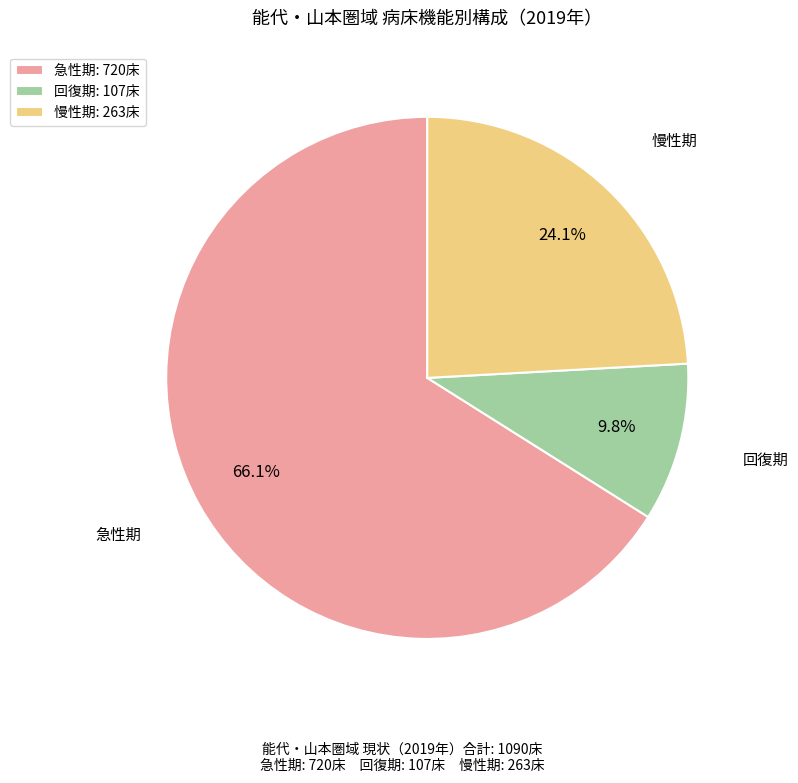

How many slices are in this pie chart?

3